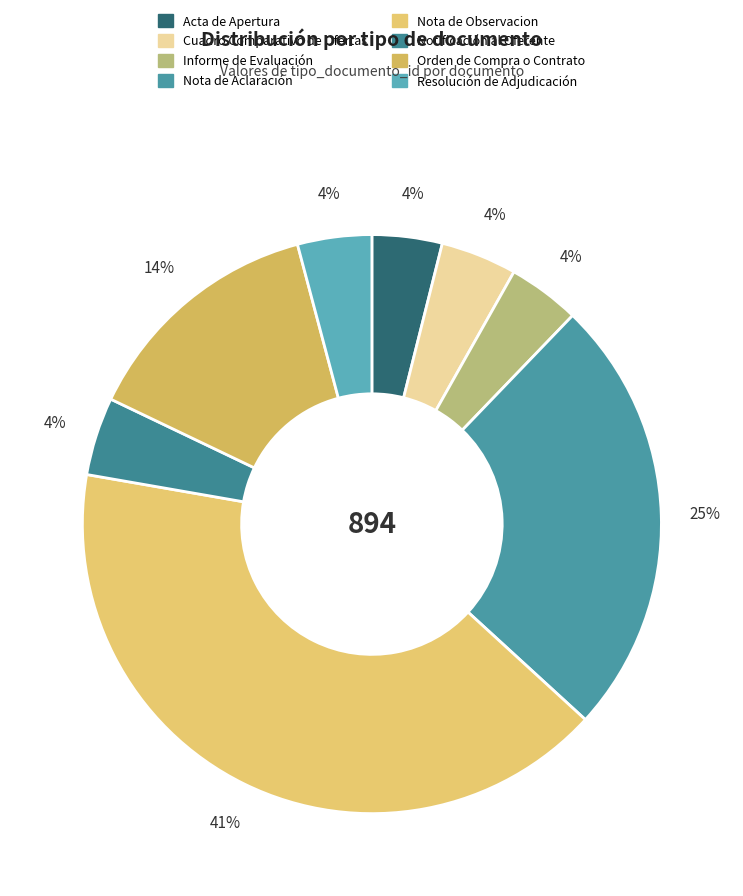

Combined, what portion of the pie is Notificación al Oferente and Orden de Compra o Contrato?

18.1%